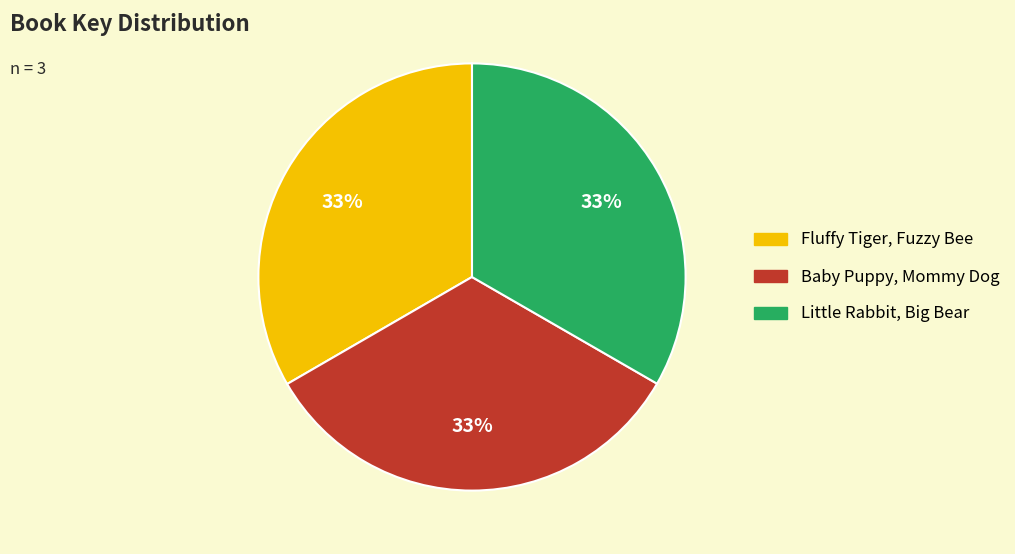

What is the ratio of the value at Fluffy Tiger, Fuzzy Bee to the value at Baby Puppy, Mommy Dog?

1.0